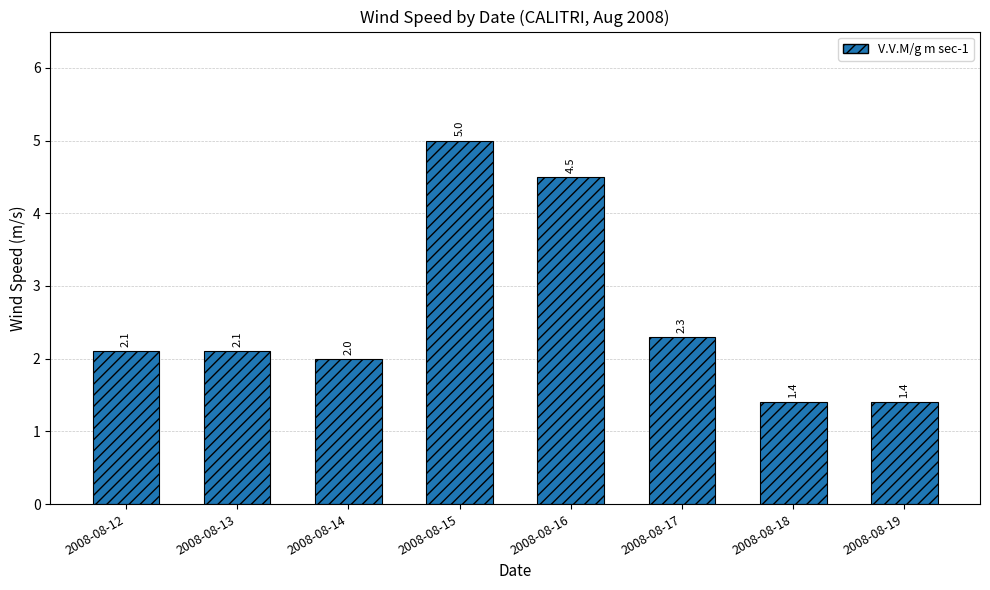

True or false: the data shows 3.6 at 2008-08-13.

False